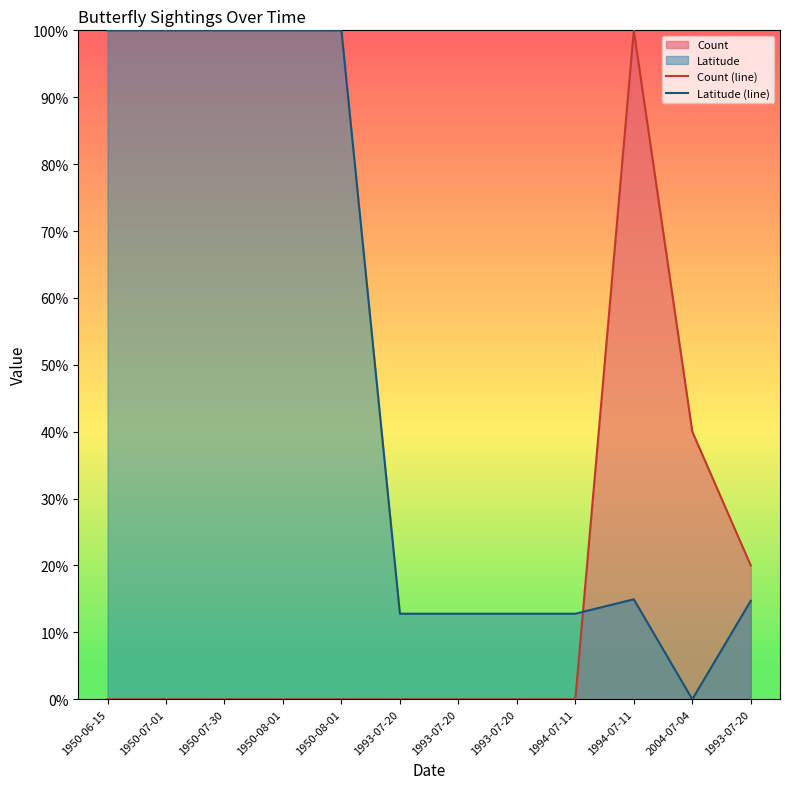

Count the number of data series in this chart.

2